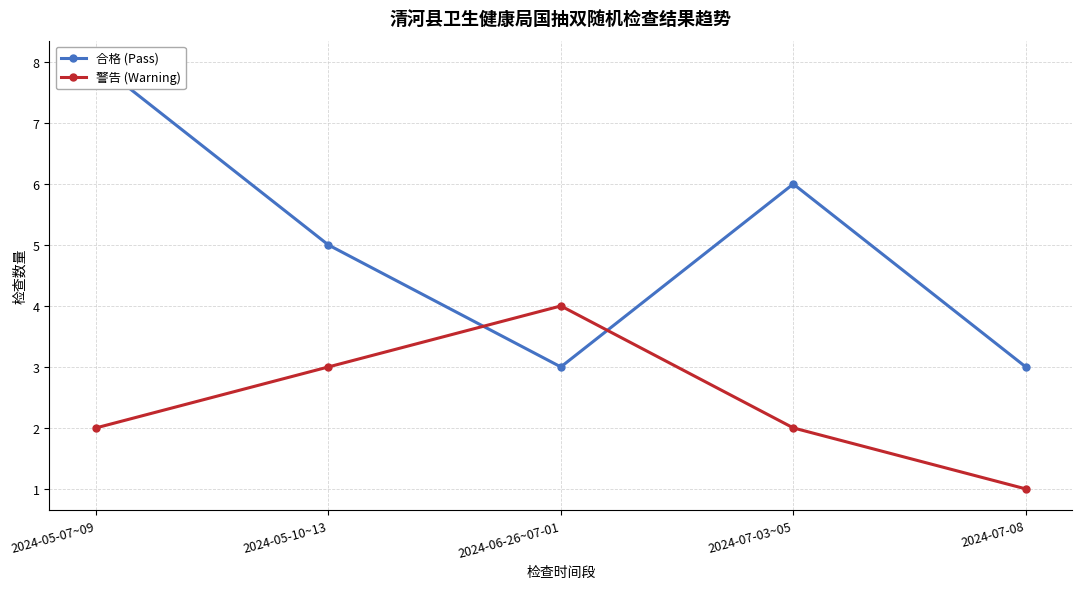

At which label does 警告 (Warning) reach its minimum?

2024-07-08